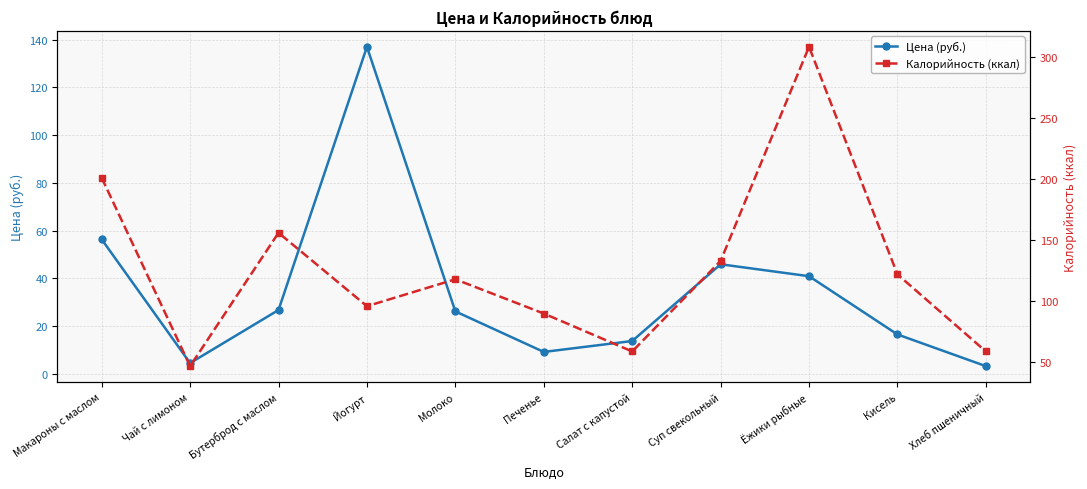

What is the sum of the Калорийность (ккал) values at Кисель and Бутерброд с маслом?

278.0